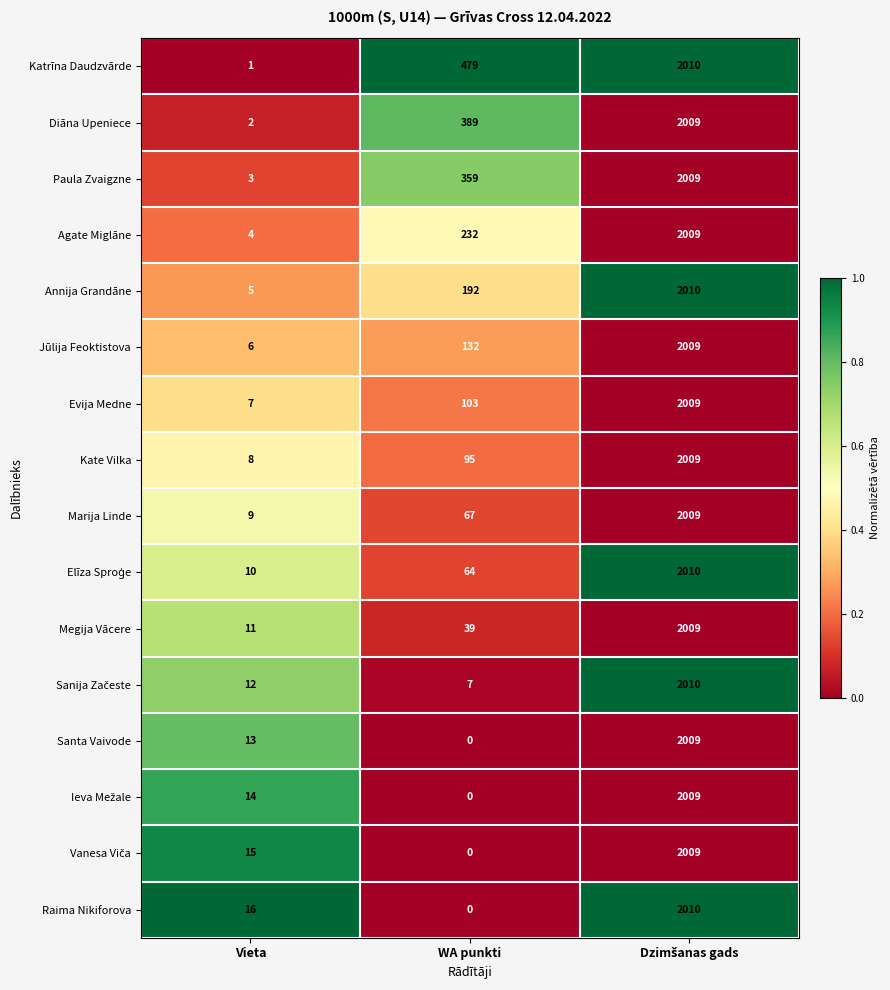

What is the total value across all series at Vieta?

136